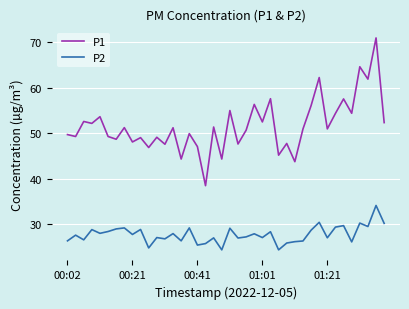

What is the highest value of the P2 series?

34.1